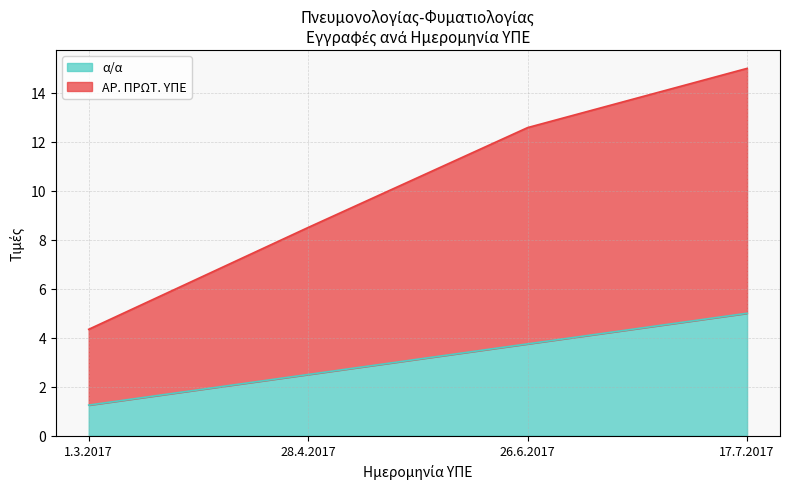

What is the difference between the α/α values at 28.4.2017 and 17.7.2017?

2.5